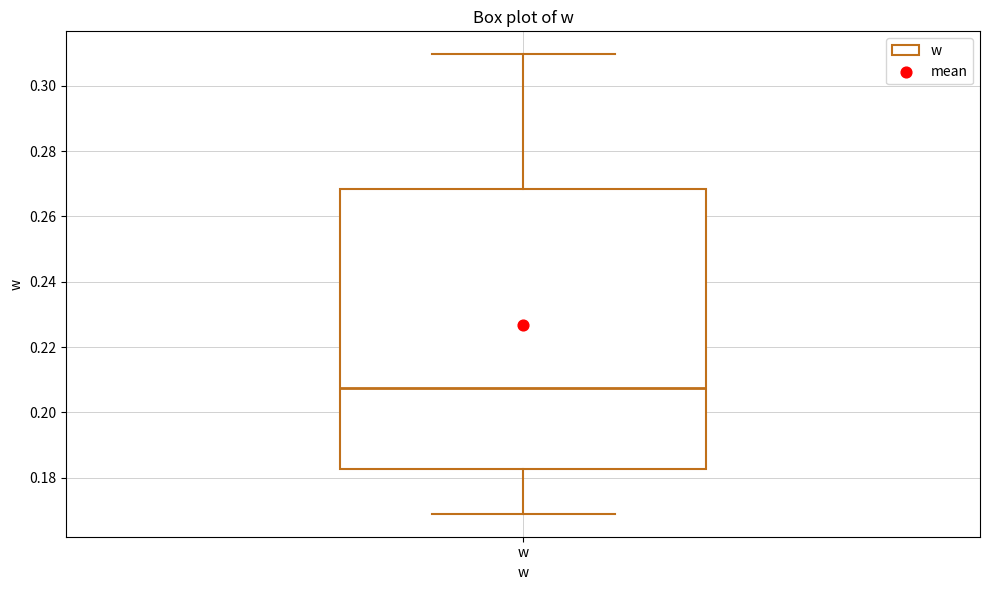

Where is the upper edge of the box for w on the y-axis? The values are not printed on the chart, so give them approximately, as read against the axis.

0.268